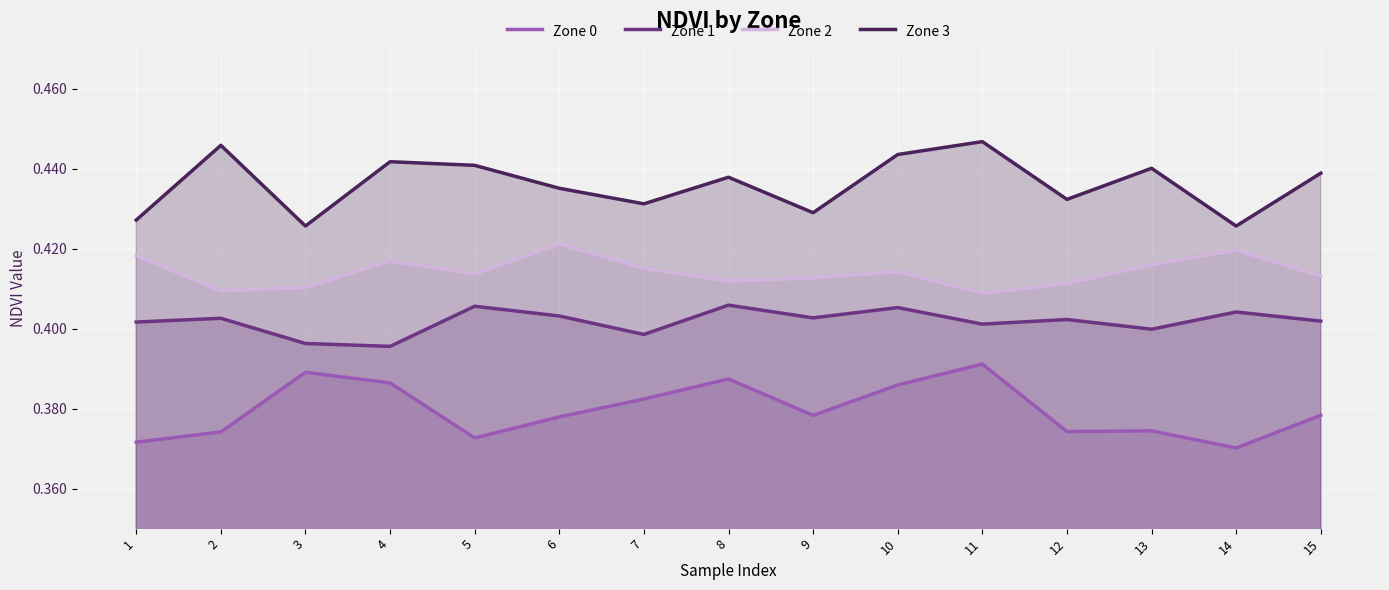

What is the greatest value displayed?

0.4